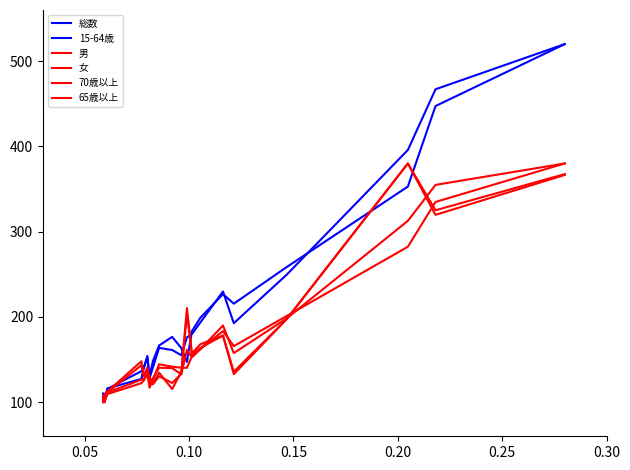

Reading left to right, transcribe all the data shown in this chart.

総数: 106.5	100.0	115.6	136.4	139.5	154.1	128.2	140.7	163.7	161.2	155.0	176.0	180.0	193.5	229.9	192.6	249.5	395.8	467.0	520.0
15-64歳: 110.2	100.0	116.1	127.2	140.5	152.8	129.9	148.2	166.5	176.6	163.4	147.2	183.4	199.1	226.7	215.5	258.4	352.9	447.3	520.0
男: 102.8	100.0	109.5	122.2	125.5	132.8	117.0	126.3	144.4	141.7	140.4	140.3	153.9	162.5	183.3	165.7	201.1	282.3	334.9	380.0
女: 106.0	100.0	111.3	126.3	127.3	139.6	120.7	128.0	140.4	139.9	132.8	161.4	152.7	162.2	189.9	157.6	198.2	312.7	354.9	380.0
70歳以上: 100.0	109.6	112.5	147.9	131.1	138.6	129.6	121.8	134.6	115.4	135.7	210.4	157.2	168.0	178.1	132.8	197.3	380.0	325.1	367.5
65歳以上: 100.0	105.5	111.3	143.3	131.4	140.4	123.8	121.0	130.5	122.5	133.1	203.8	155.2	163.6	178.2	135.8	197.4	380.0	319.7	366.5